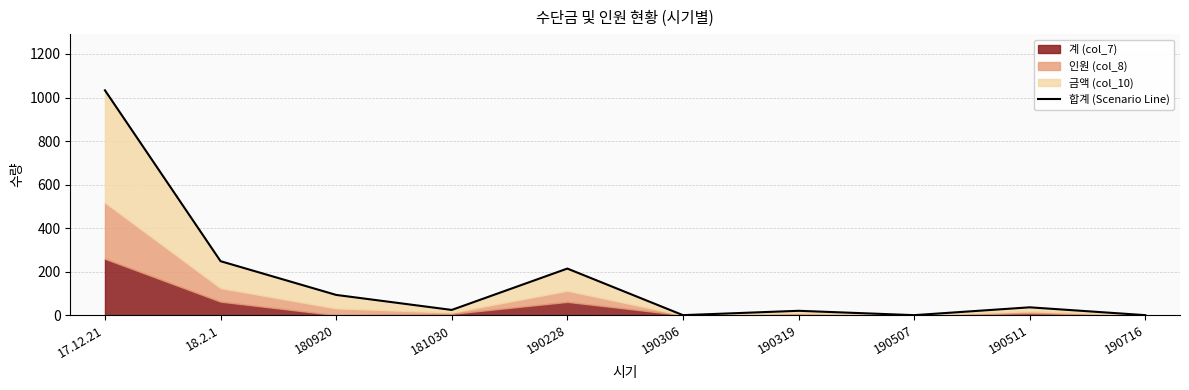

List the labels in order of value, smallest first.

190306, 190507, 190716, 190319, 181030, 190511, 180920, 190228, 18.2.1, 17.12.21